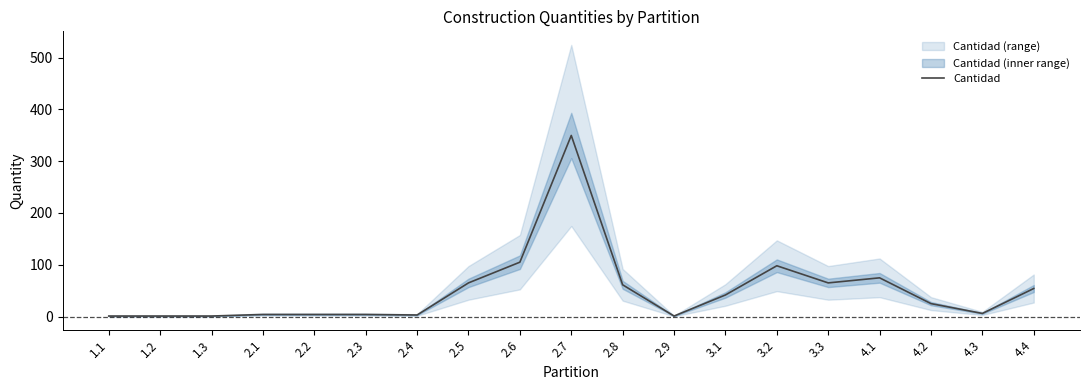

Which has a higher value, 2.7 or 2.3?

2.7